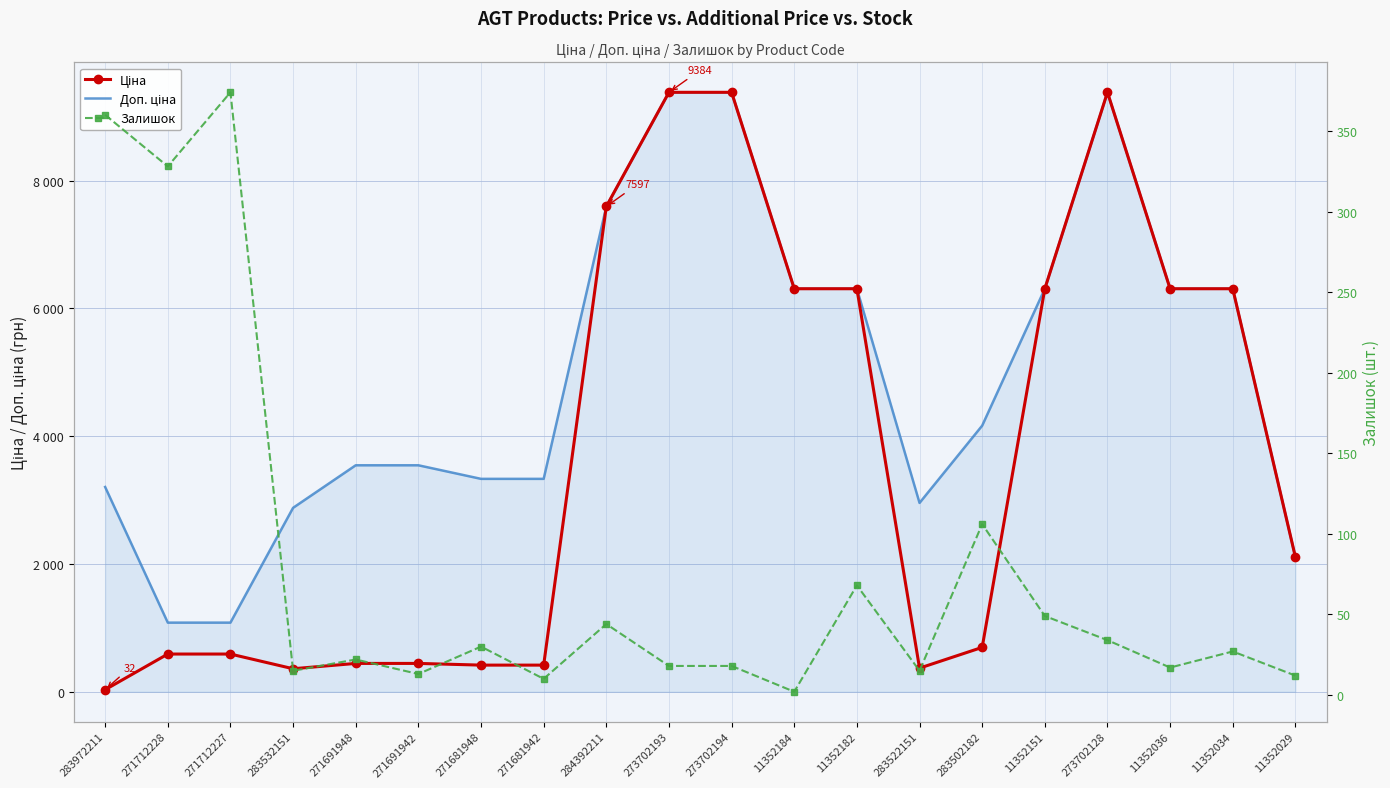

Which has a higher value, 271691942 or 273702128?

273702128